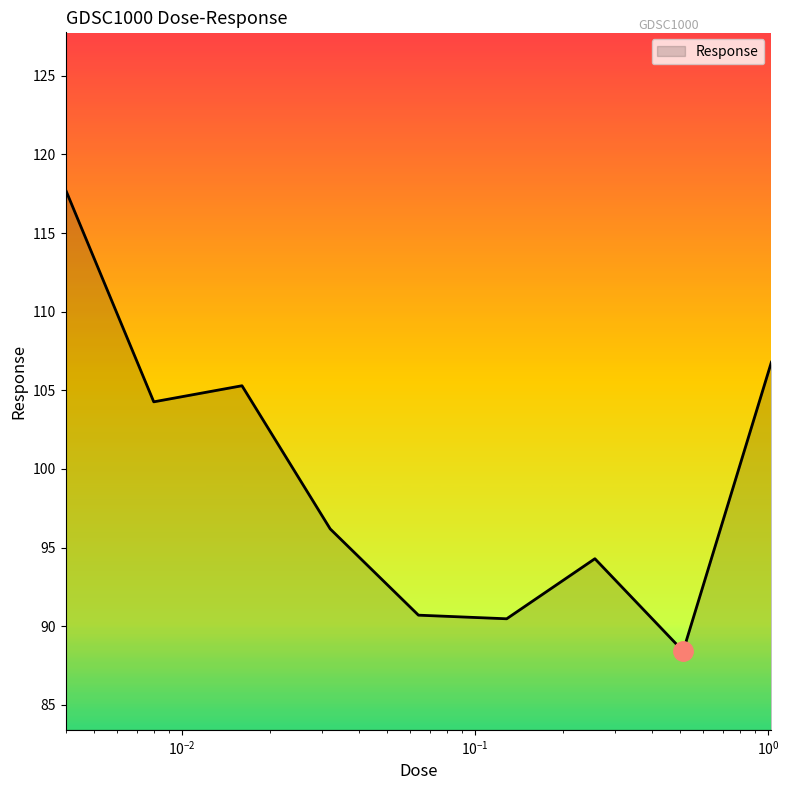

What is the minimum value shown in the chart?

88.4